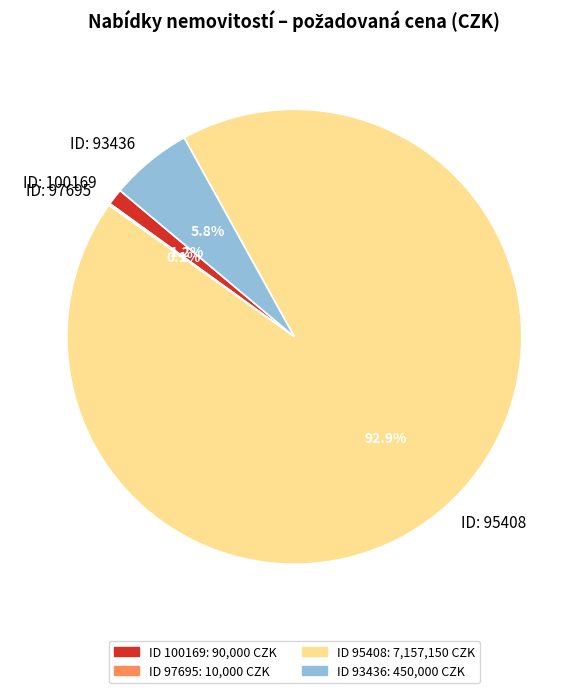

Do ID: 100169 and ID: 93436 together represent more than half of the pie?

No